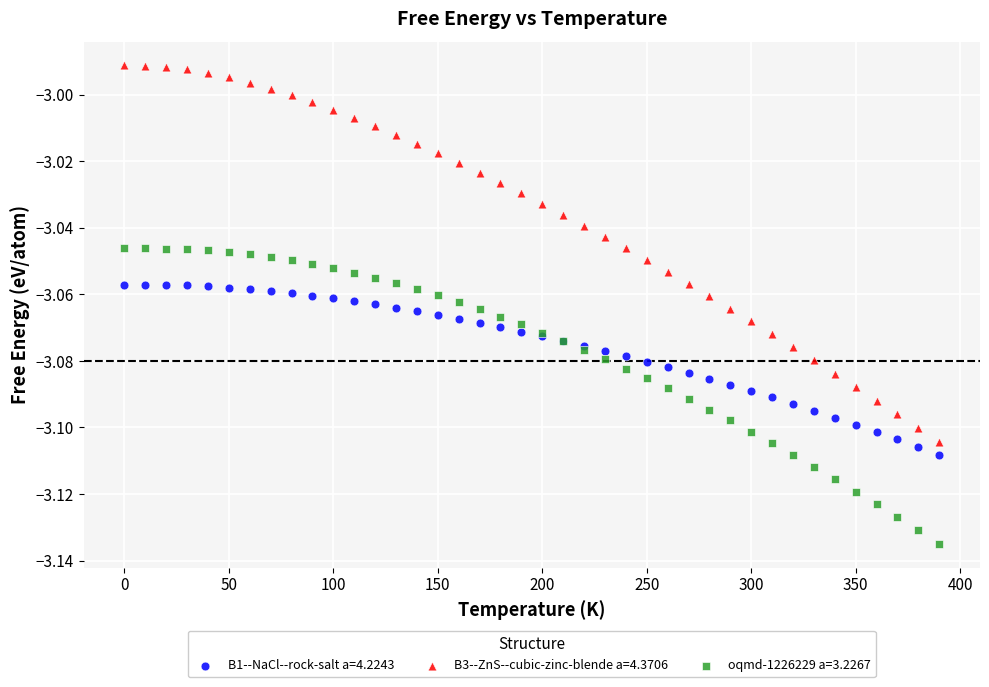

Which series reaches the minimum Y coordinate?

oqmd-1226229 a=3.2267